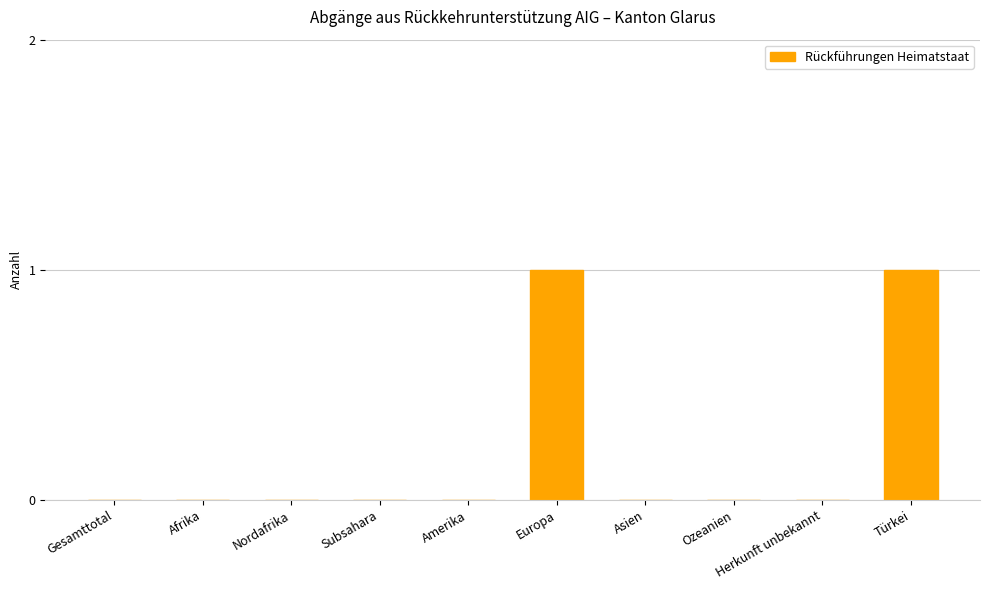

The value at Amerika is 1. True or false?

False